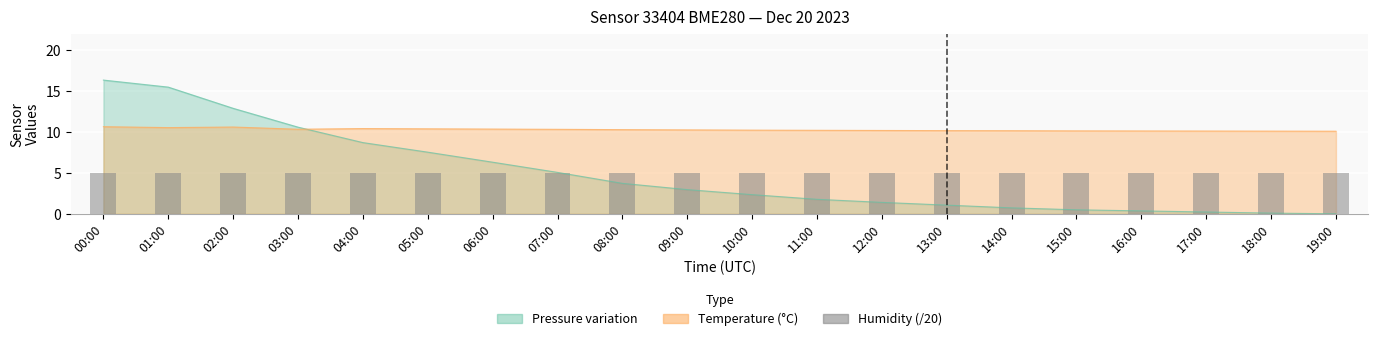

Which series has the largest range (max minus min)?

pressure